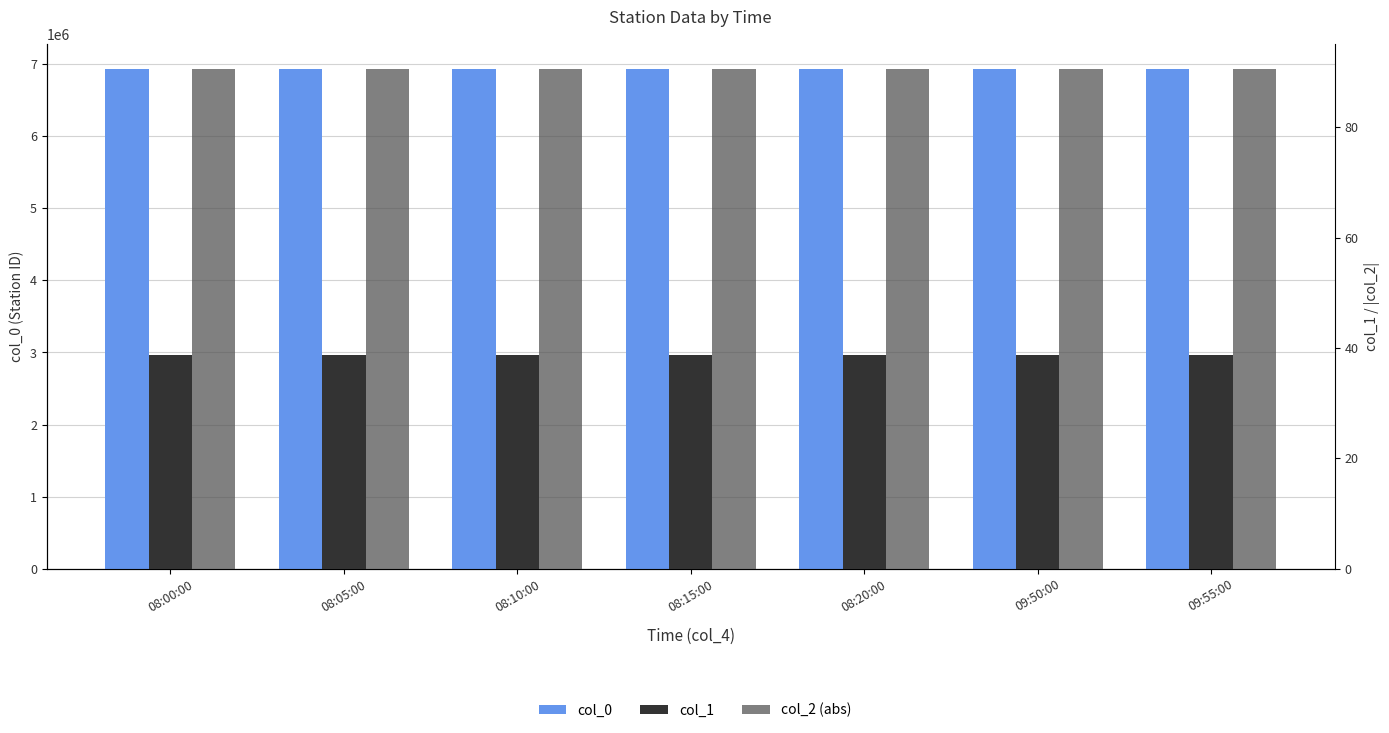

What is the maximum value for col_1?

38.7